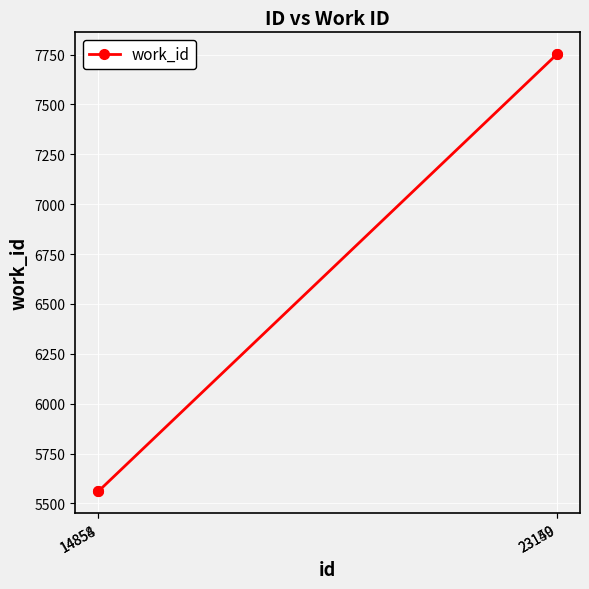

What is the sum of all values?

26625